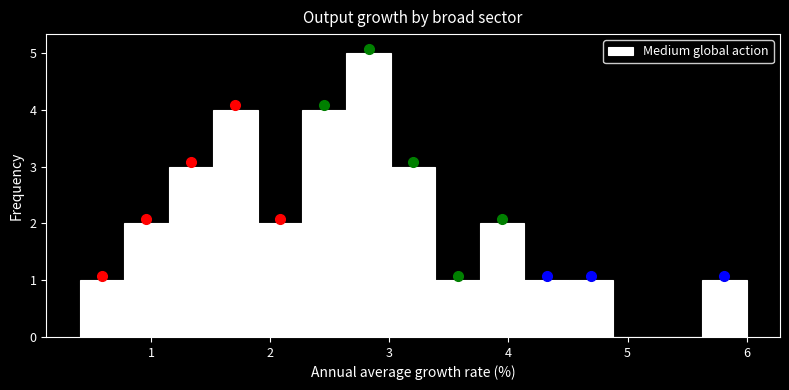

Around what value on the x-axis is the tallest bar? Give the approximate position of its centre, as read against the axis.

2.8